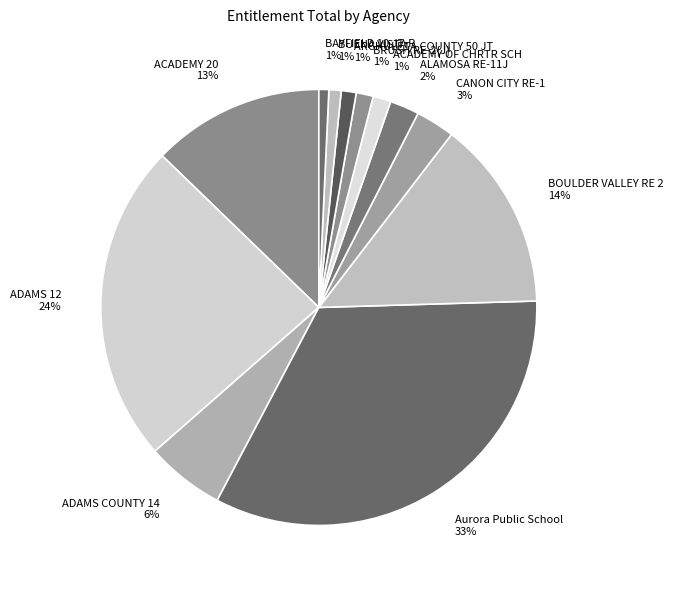

Combined, do ACADEMY 20 and BUENA VISTA account for over 50%?

No